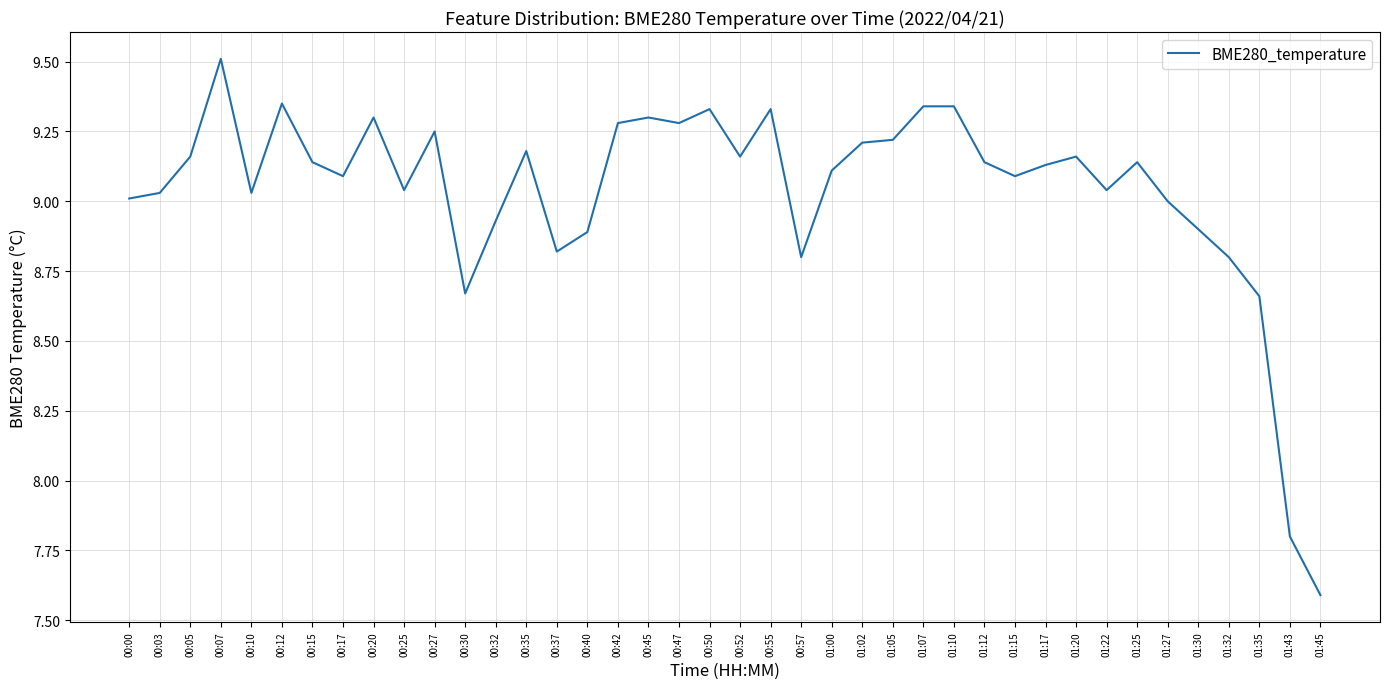

At which category does the chart reach its minimum across all series?

01:45